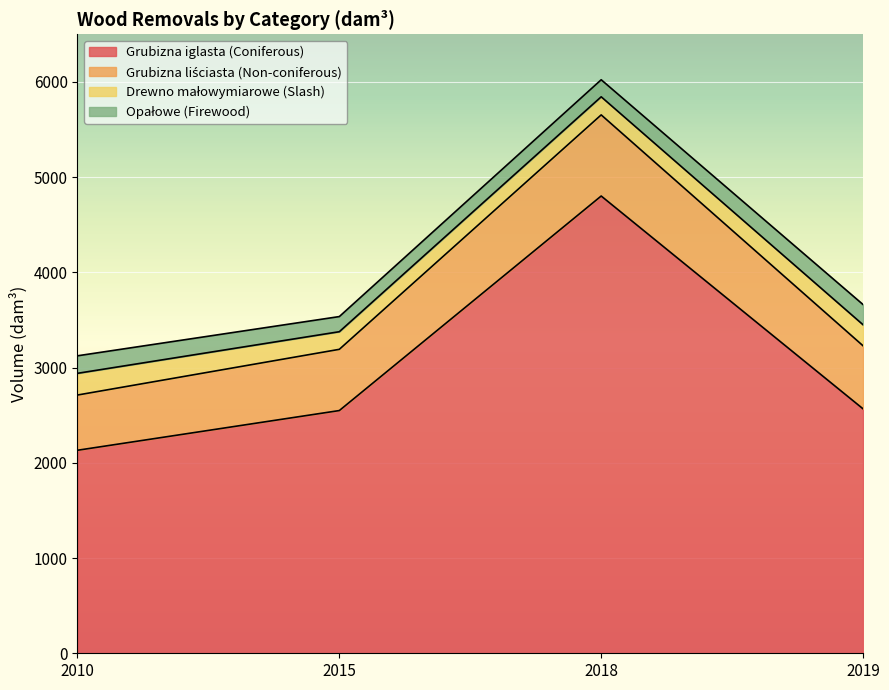

True or false: Grubizna iglasta (Coniferous) has a value of 7500 at 2018.

False